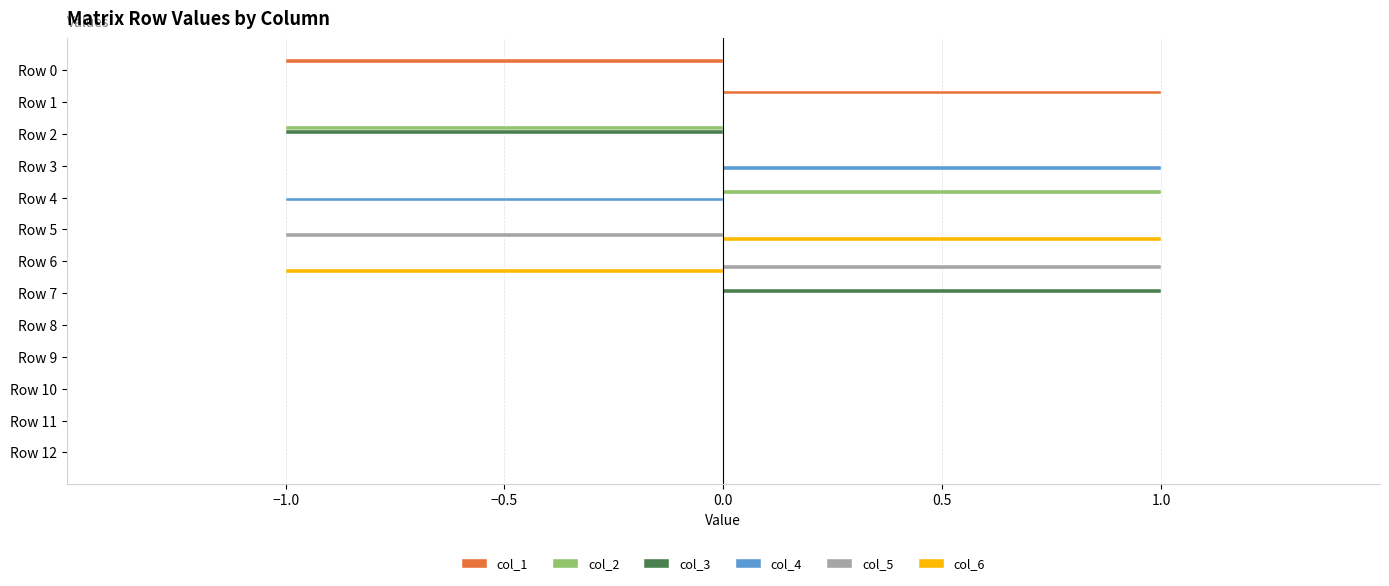

Which category has the highest value in the col_6 series?

Row 5